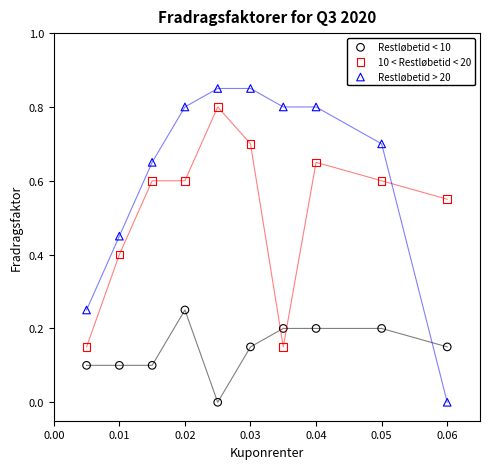

Which series contains the highest Y value?

Restløbetid > 20